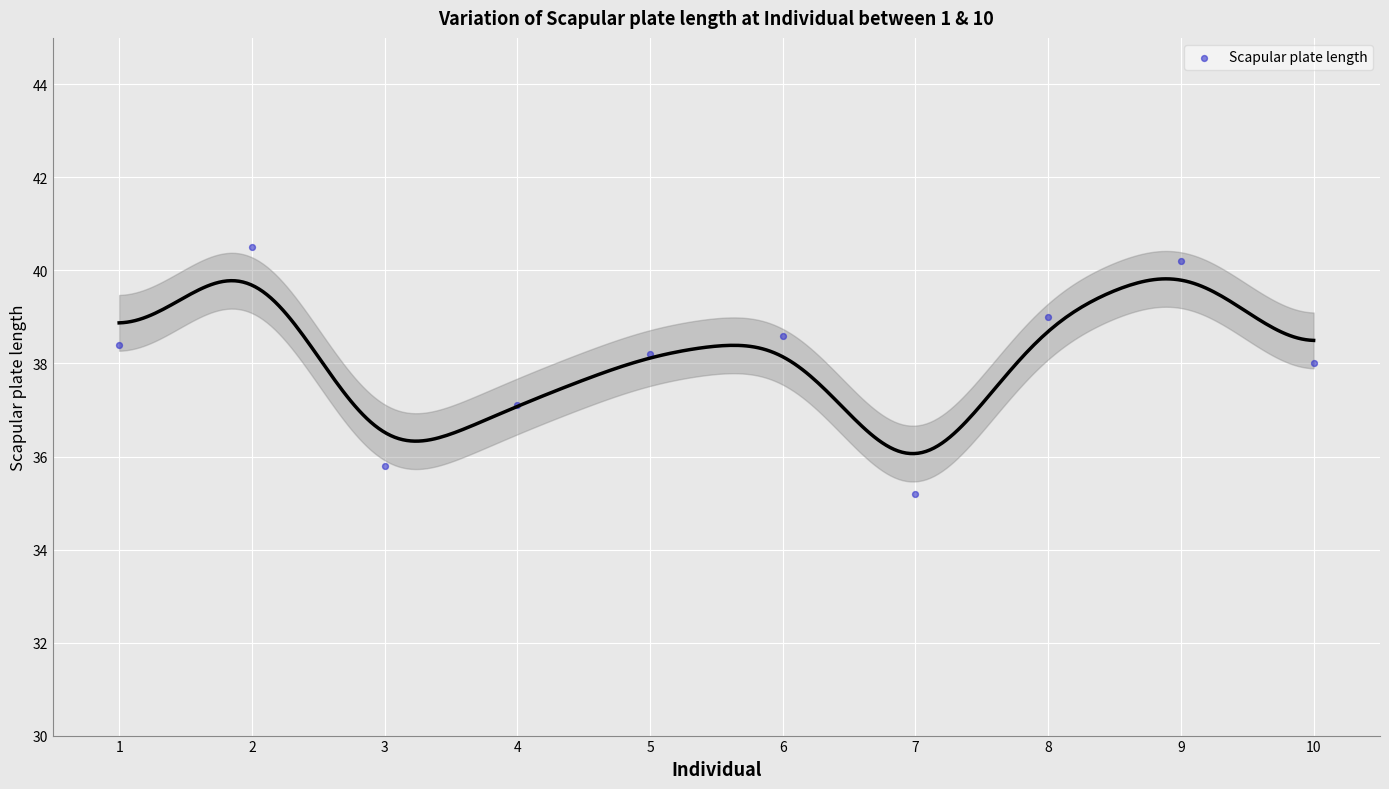

What is the average X value?

5.5